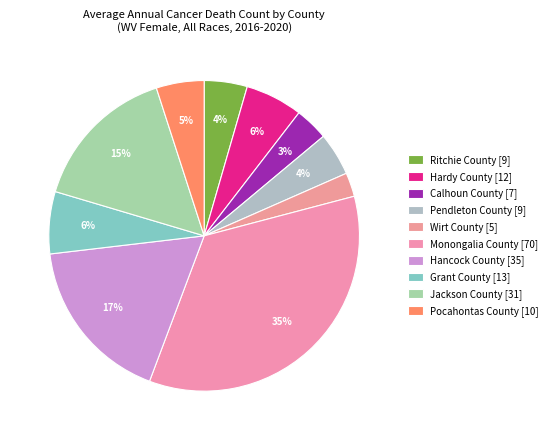

To the nearest percent, what is the average slice percentage?

10%